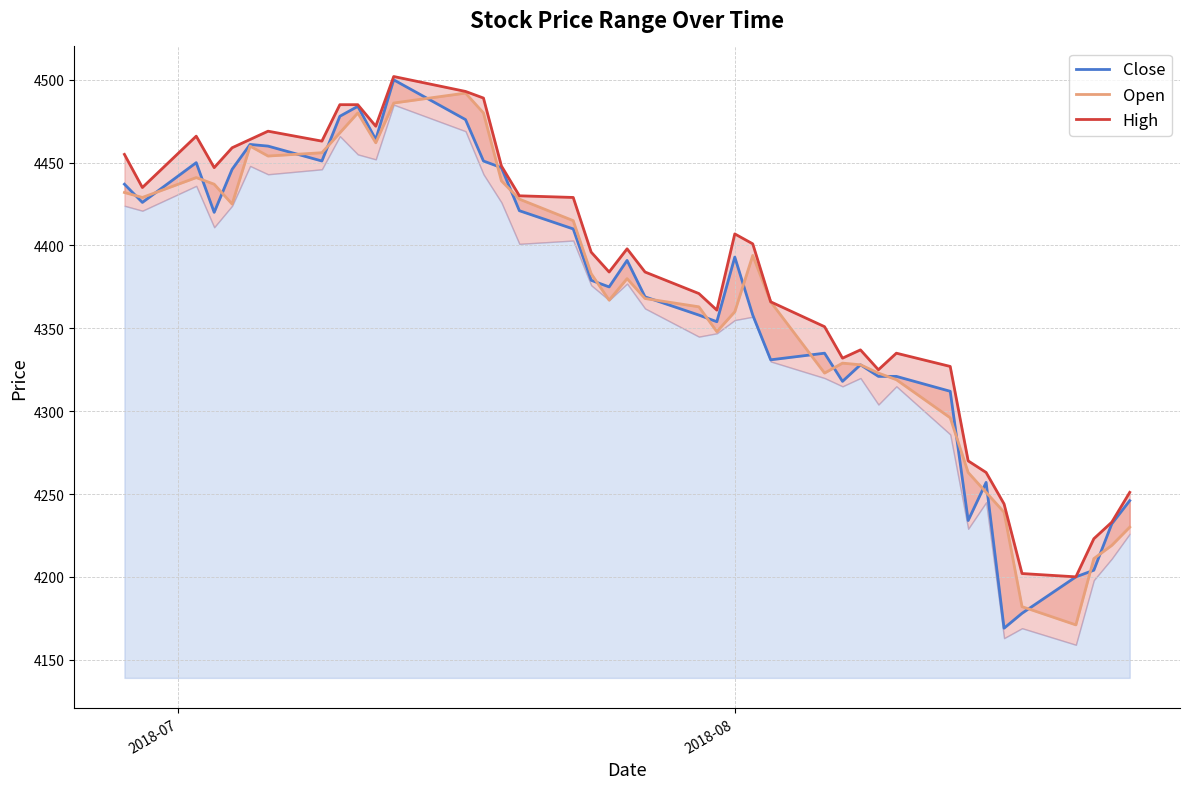

Which series has the largest range (max minus min)?

Close